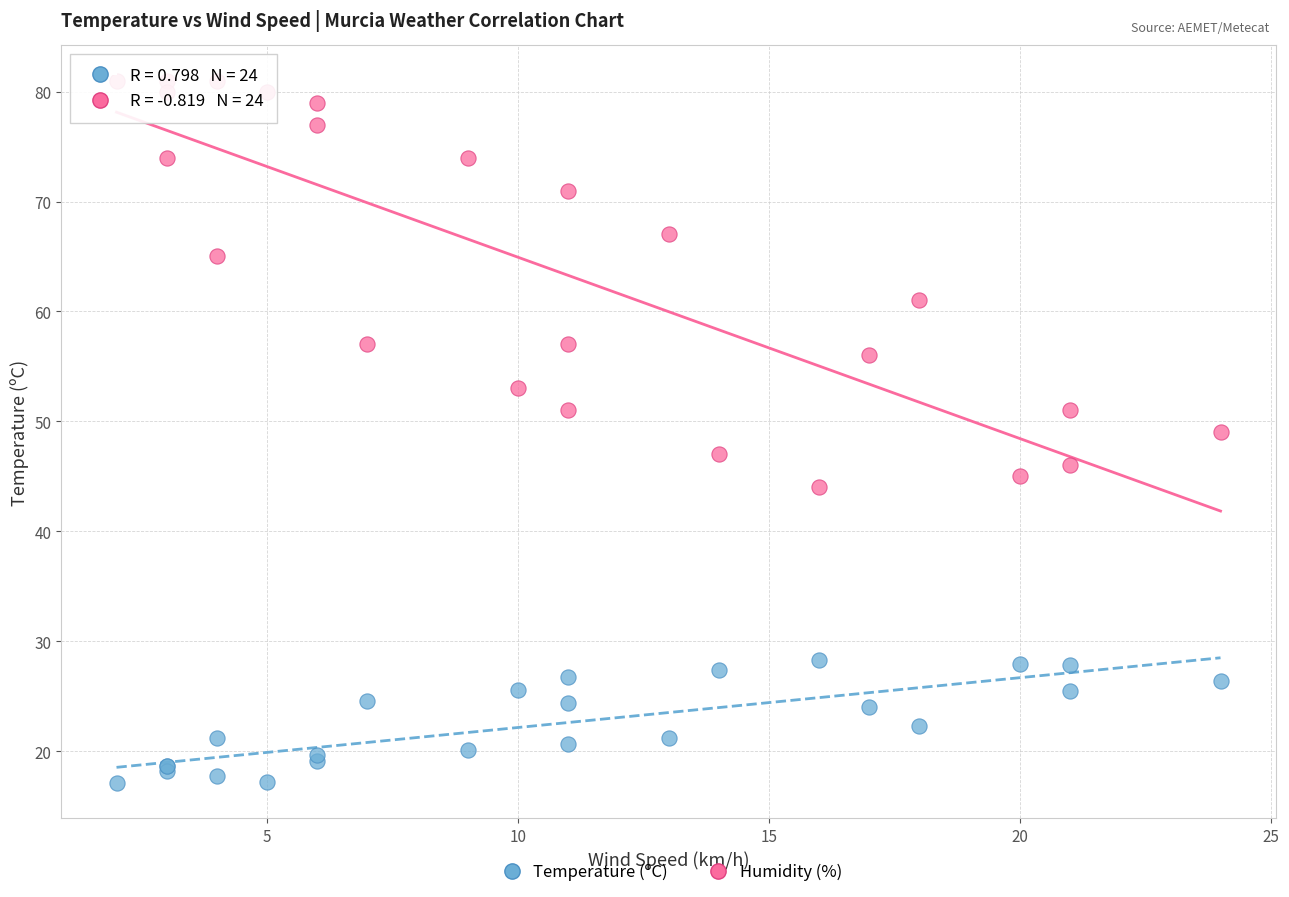

Which series reaches the minimum Y coordinate?

Temperature (ºC)